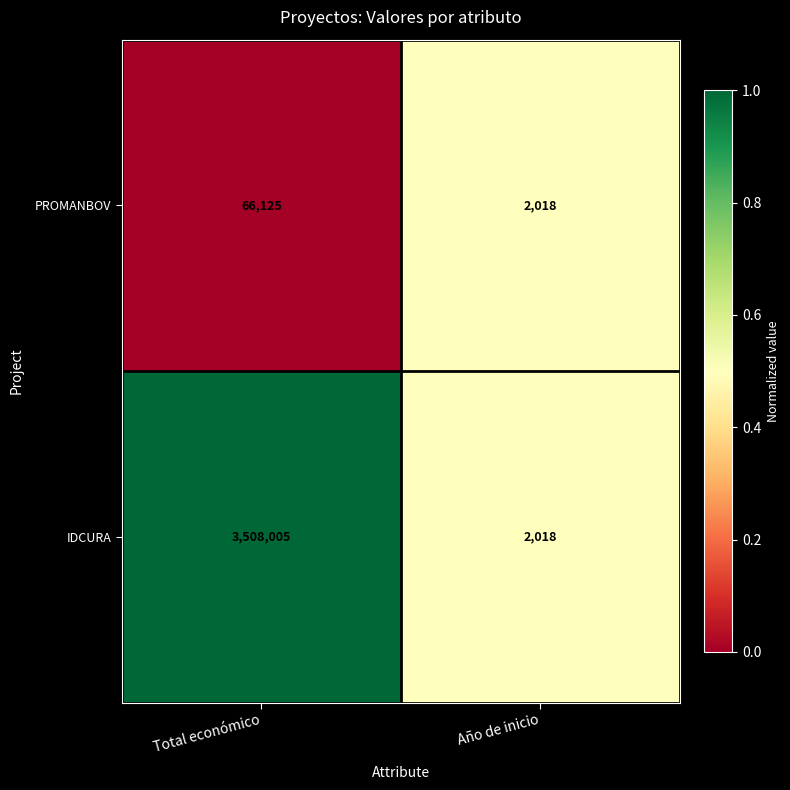

What is the difference between the PROMANBOV values at Total económico and Año de inicio?

64107